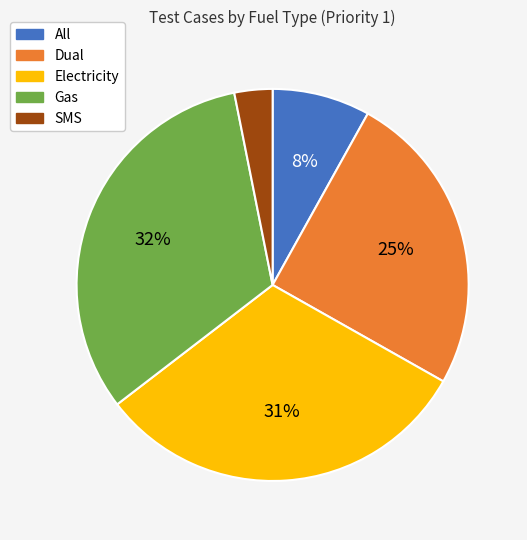

Does SMS account for over 50% of the chart?

No